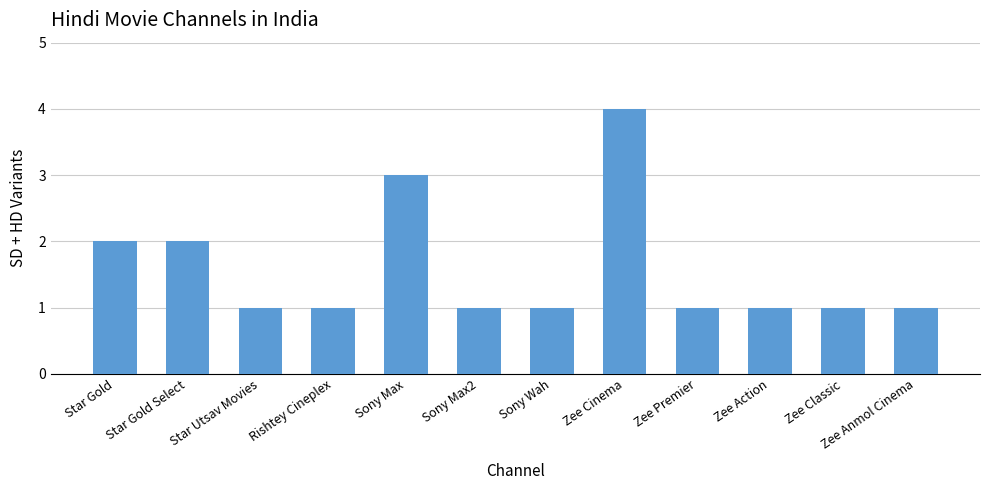

Does the chart contain stacked bars?

No